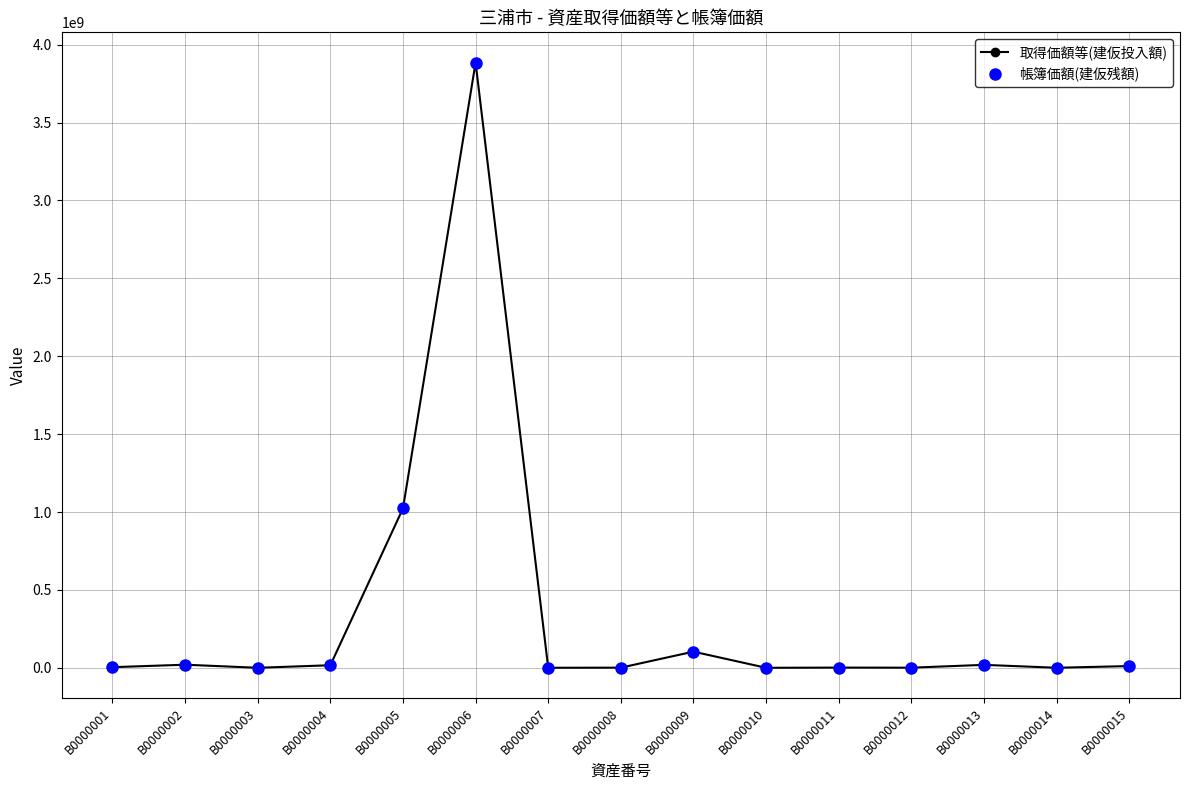

At which label does 帳簿価額(建仮残額) first exceed 4170000?

B0000002